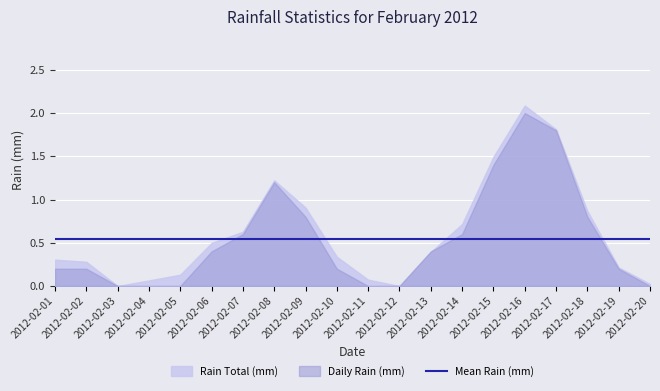

How many lines are shown in the chart?

1